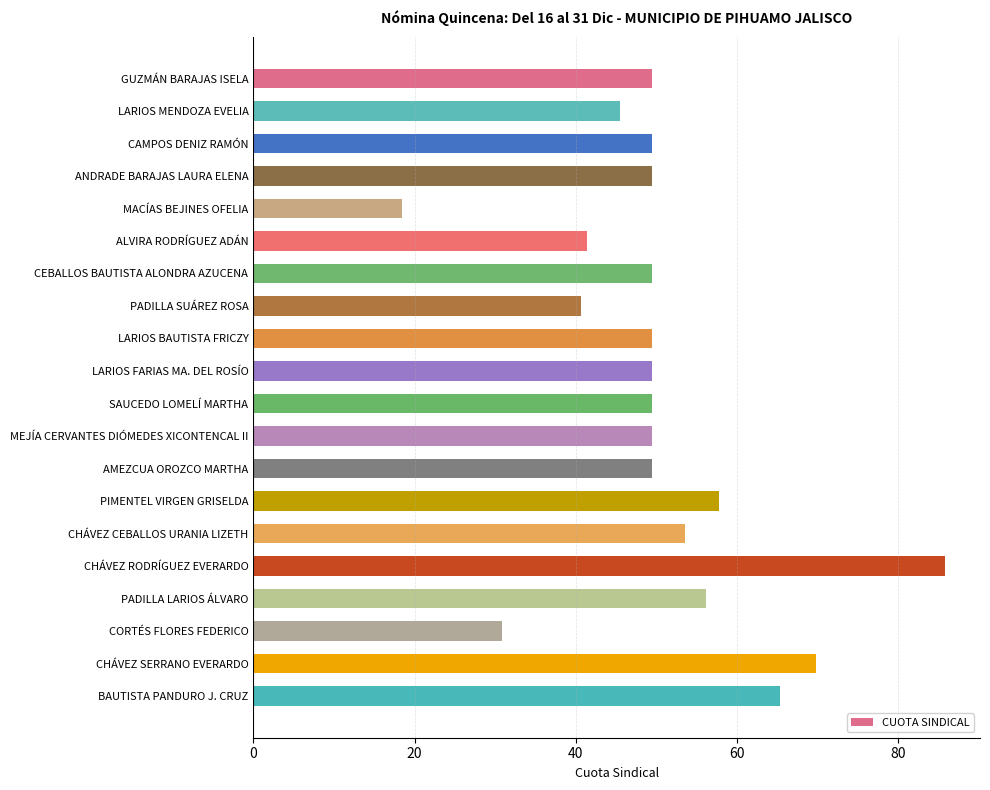

Count the number of categories in the chart.

20